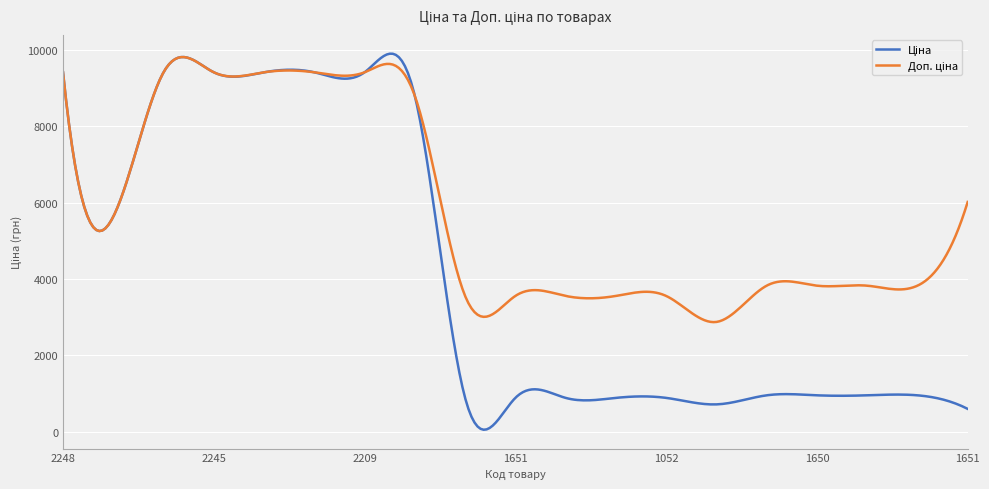

Does the chart have visible grid lines?

Yes